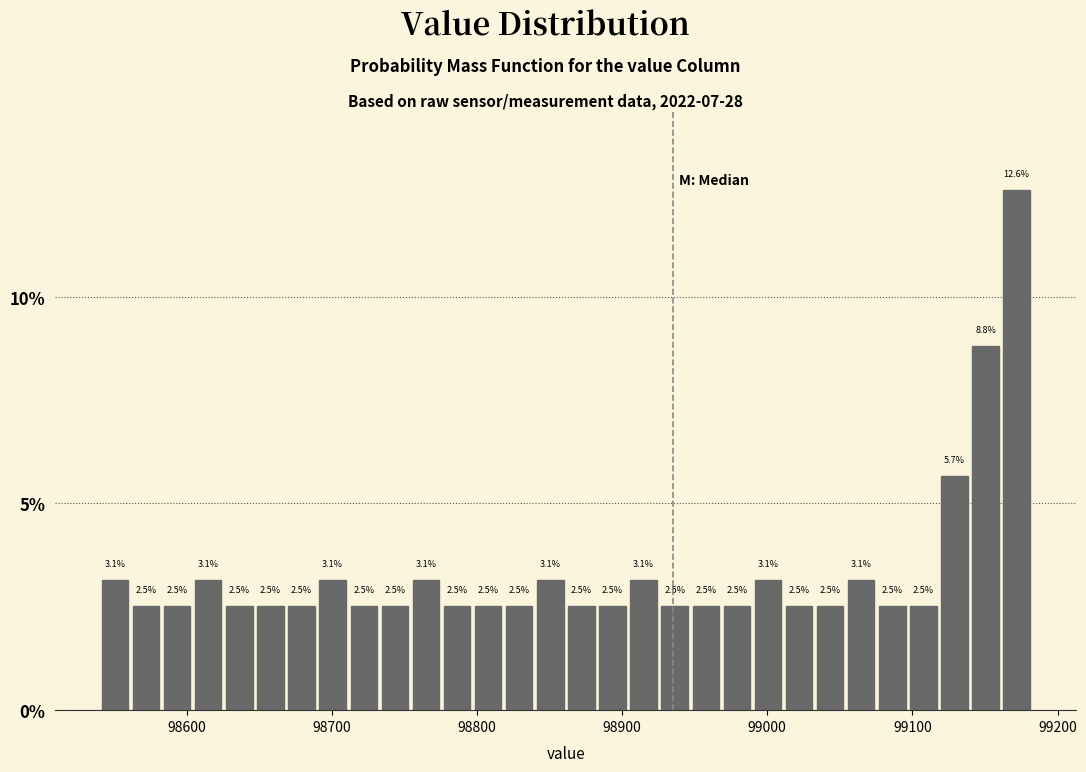

Read against the x-axis, roughly where is the centre of the tallest bar?

99170